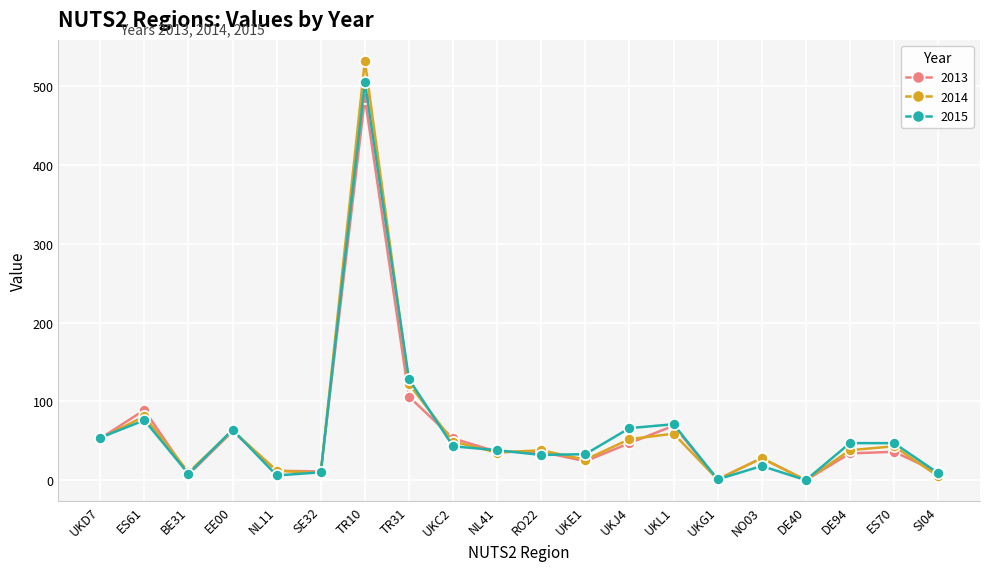

At which category is the sum across all series the highest?

TR10